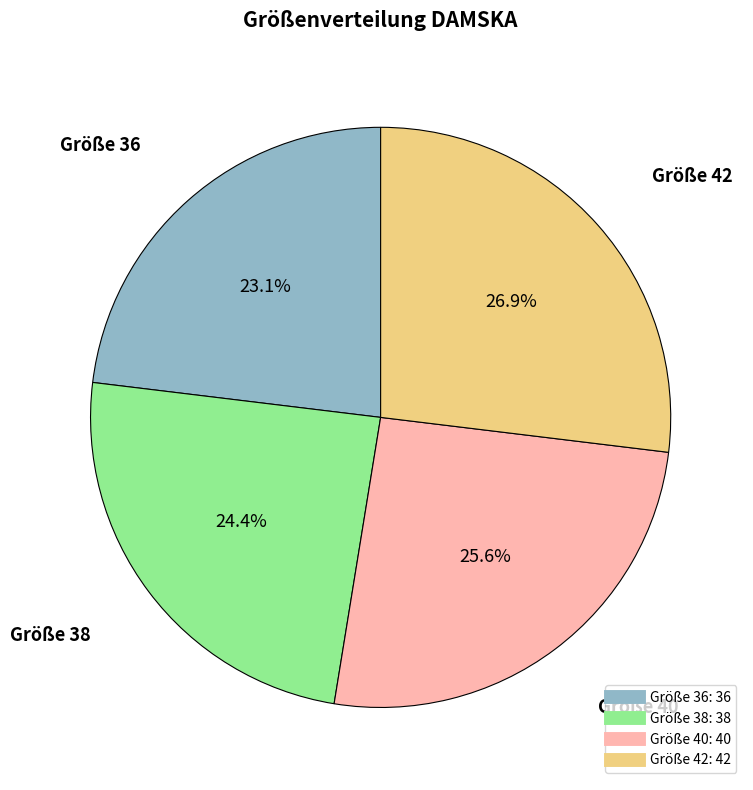

To the nearest percent, what is the average slice percentage?

25%